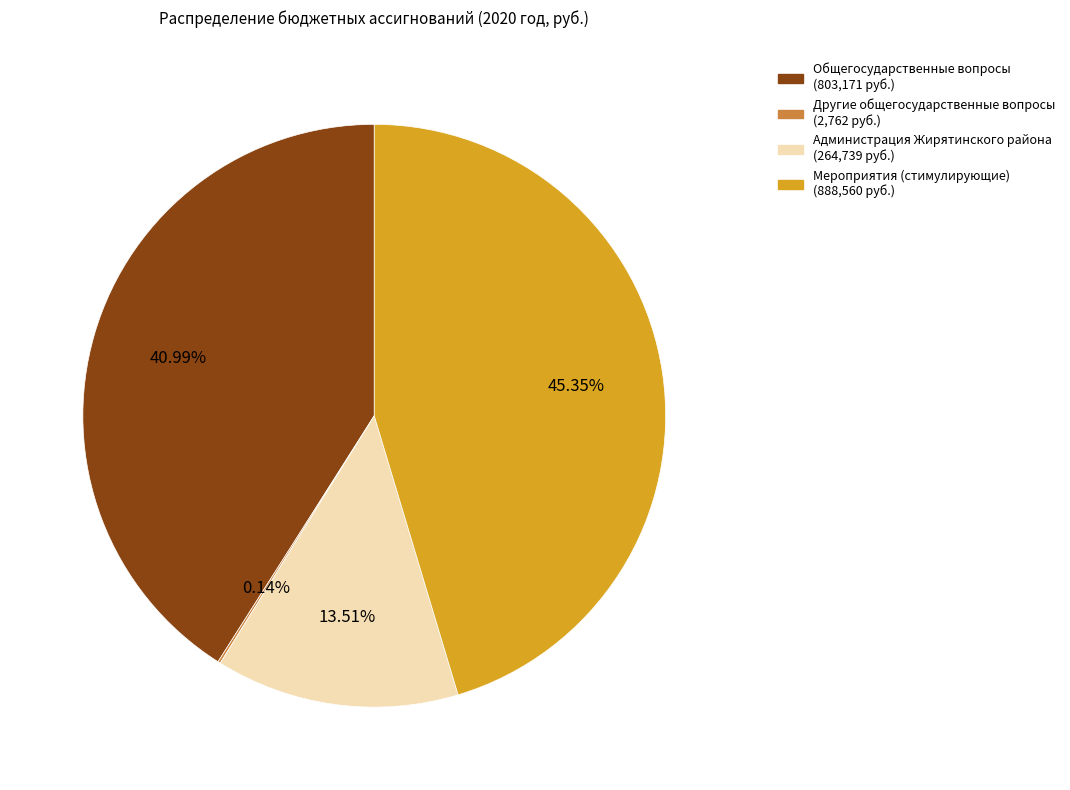

Does Мероприятия (стимулирующие) (888,560 руб.) account for over 50% of the chart?

No